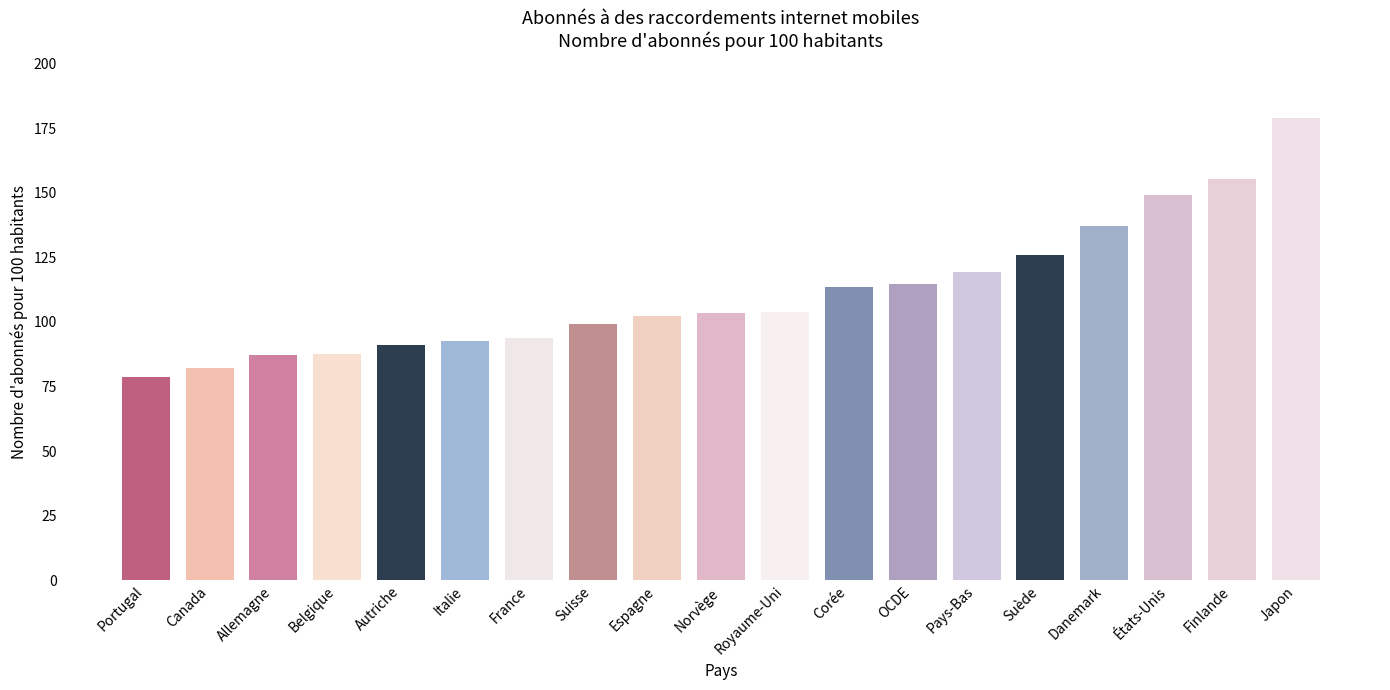

What is the label of the 19th bar from the left?

Japon